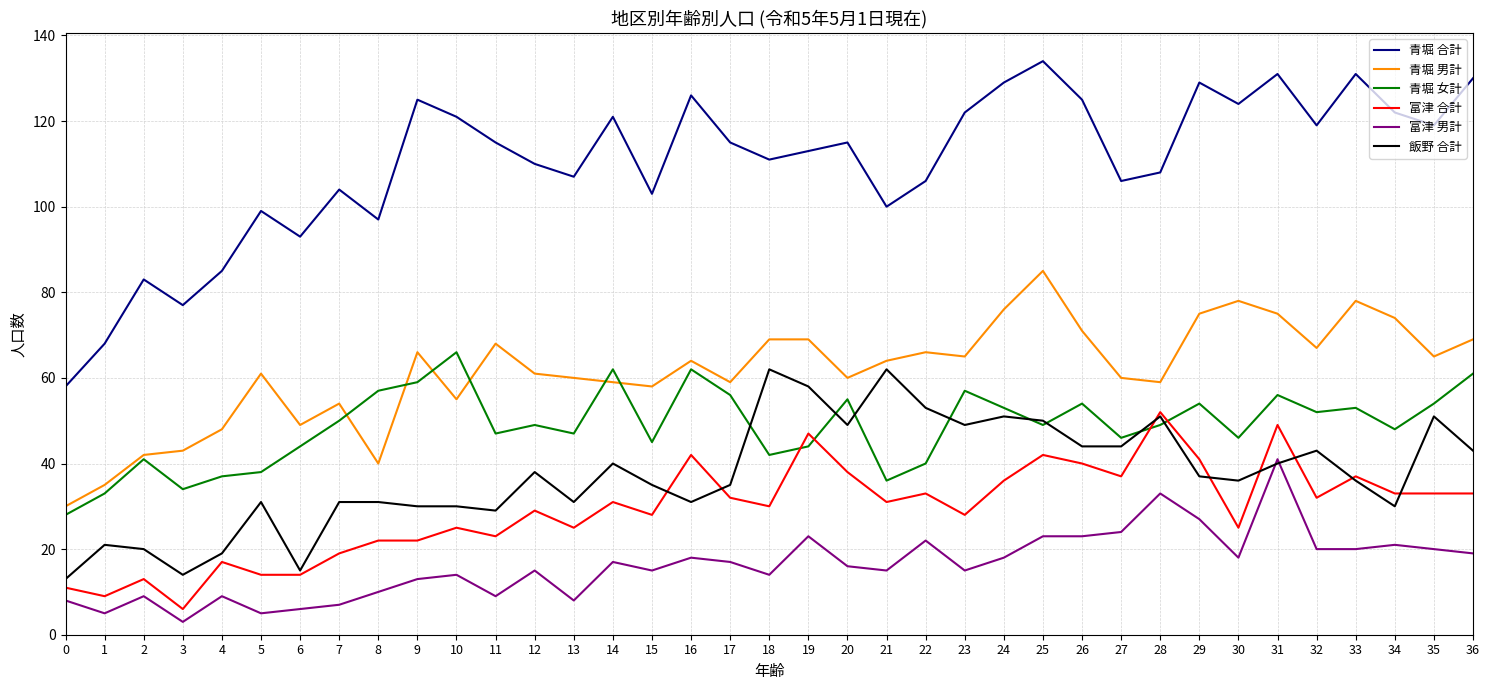

Is this an area chart (filled region under the line)?

No